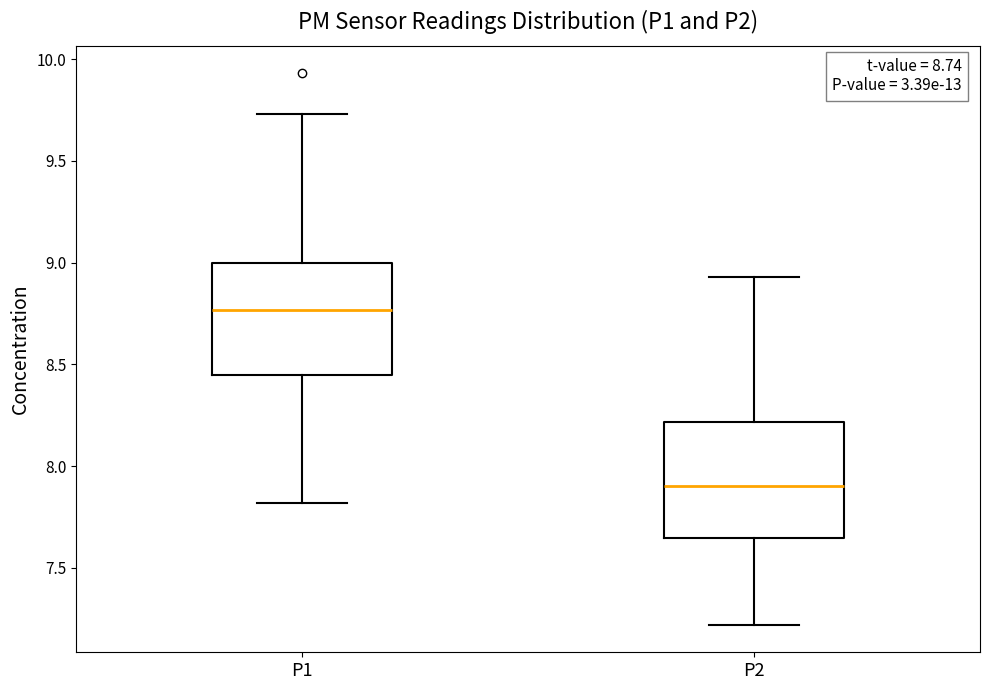

Which box has the lowest median line?

P2